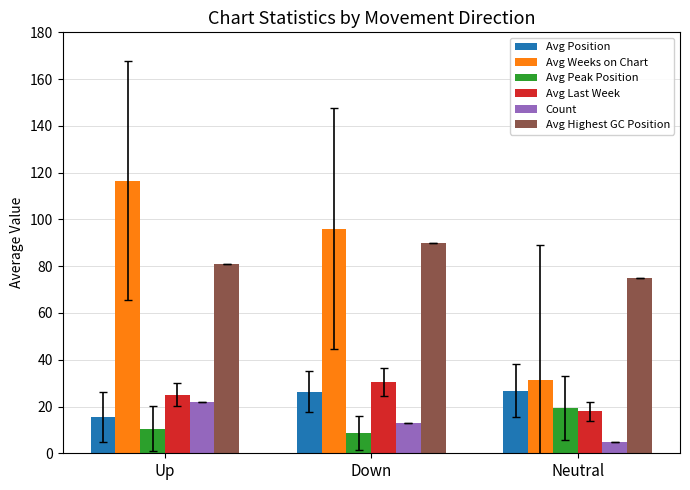

How many series are shown in this chart?

6